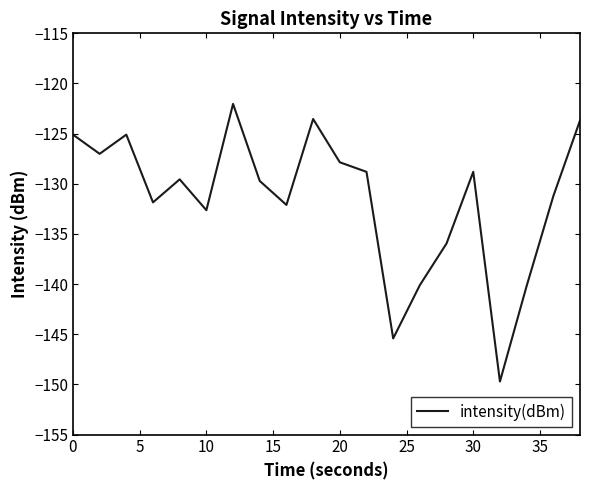

What is the maximum value shown in the chart?

-122.0